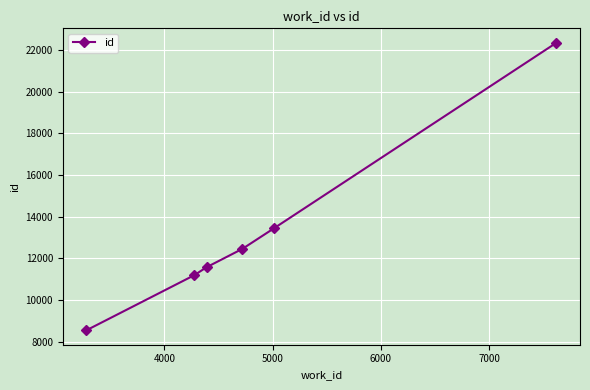

What is the value of the 2nd point from the left?

11193